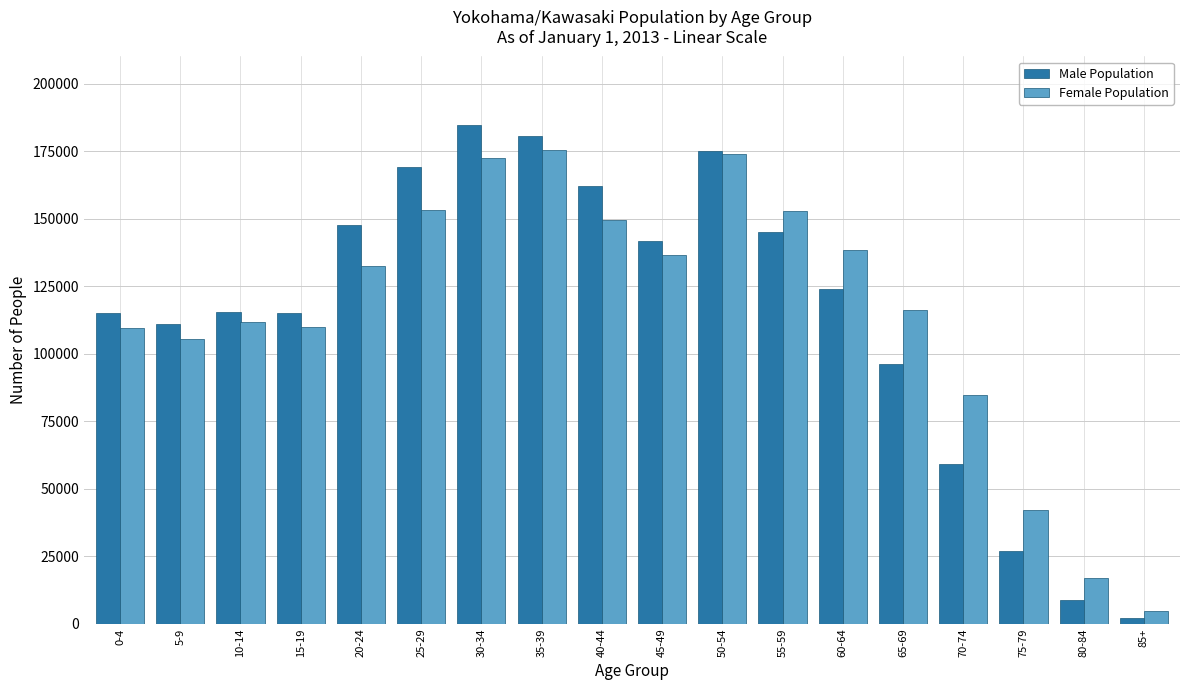

What is the difference between the maximum and second lowest values in the Female Population series?

158270